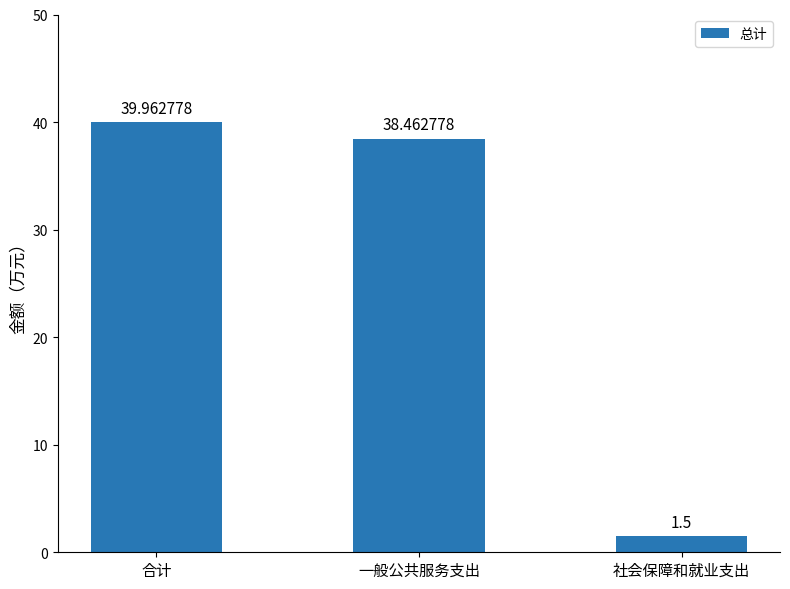

At which category does the chart reach its peak across all series?

合计